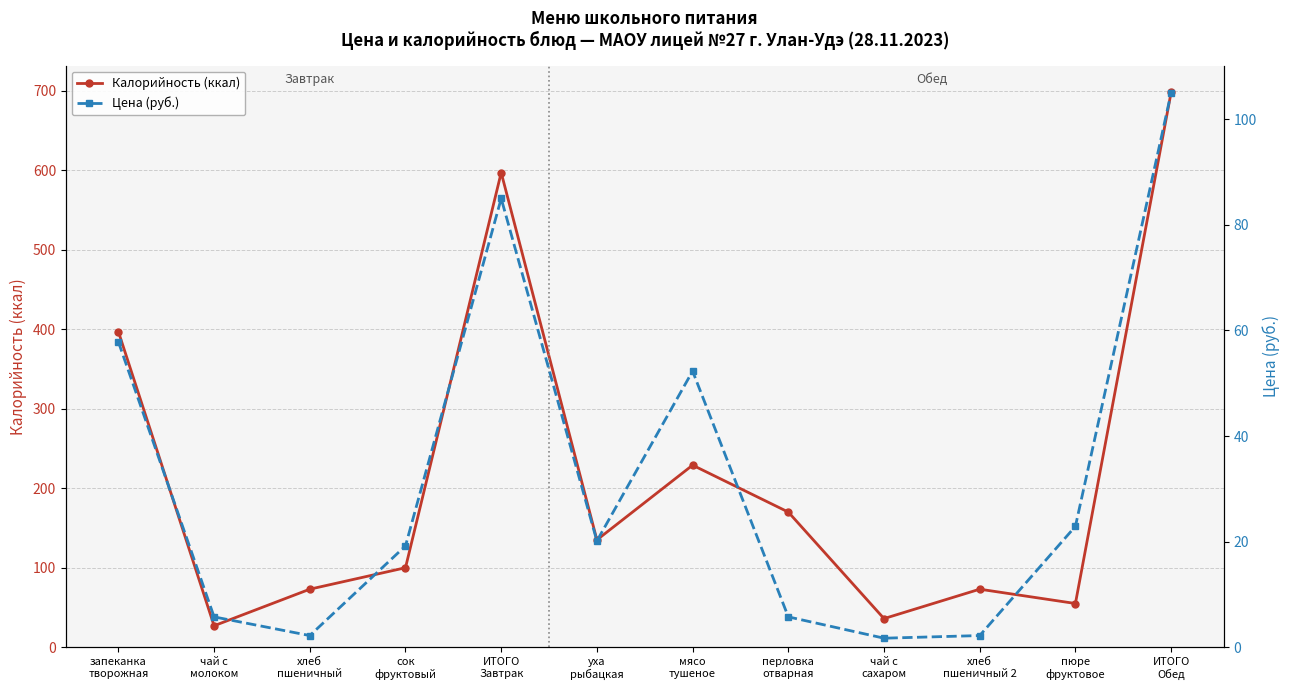

Which series has the largest total across all categories?

Калорийность (ккал)